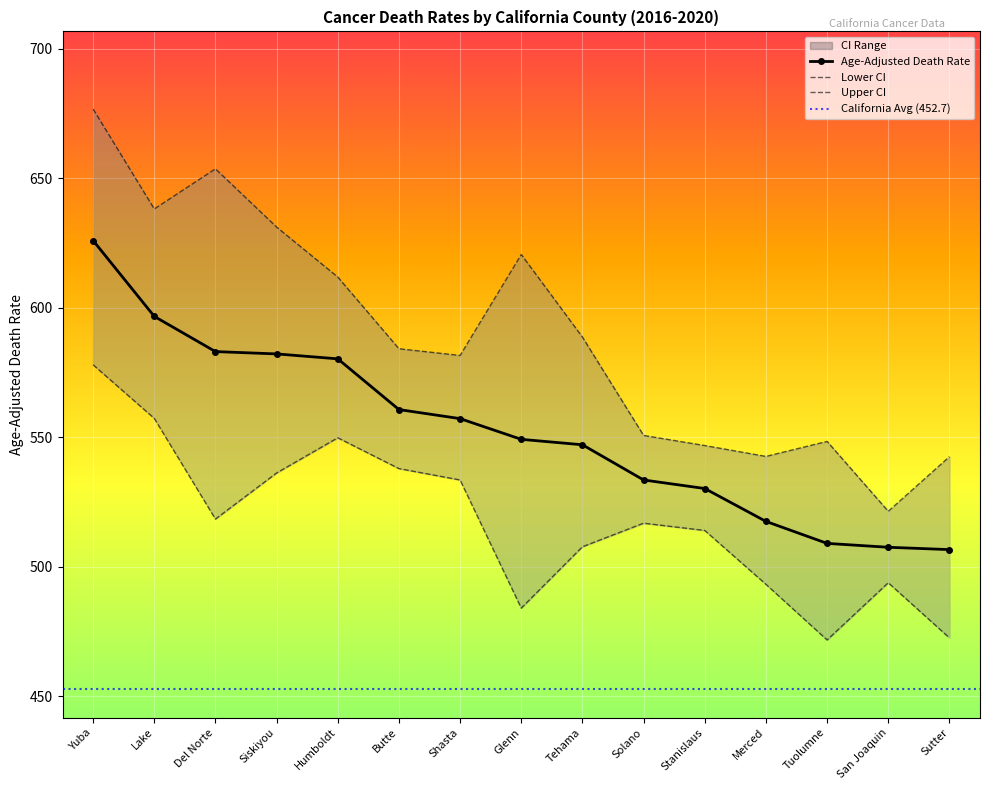

Where does the Lower CI series first go above 516?

Yuba